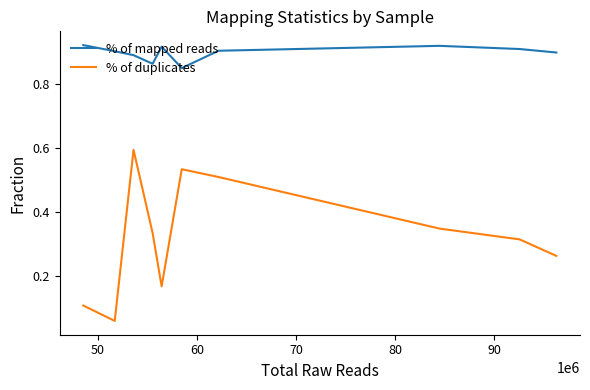

List the series in order of their overall mean, highest first.

% of mapped reads, % of duplicates